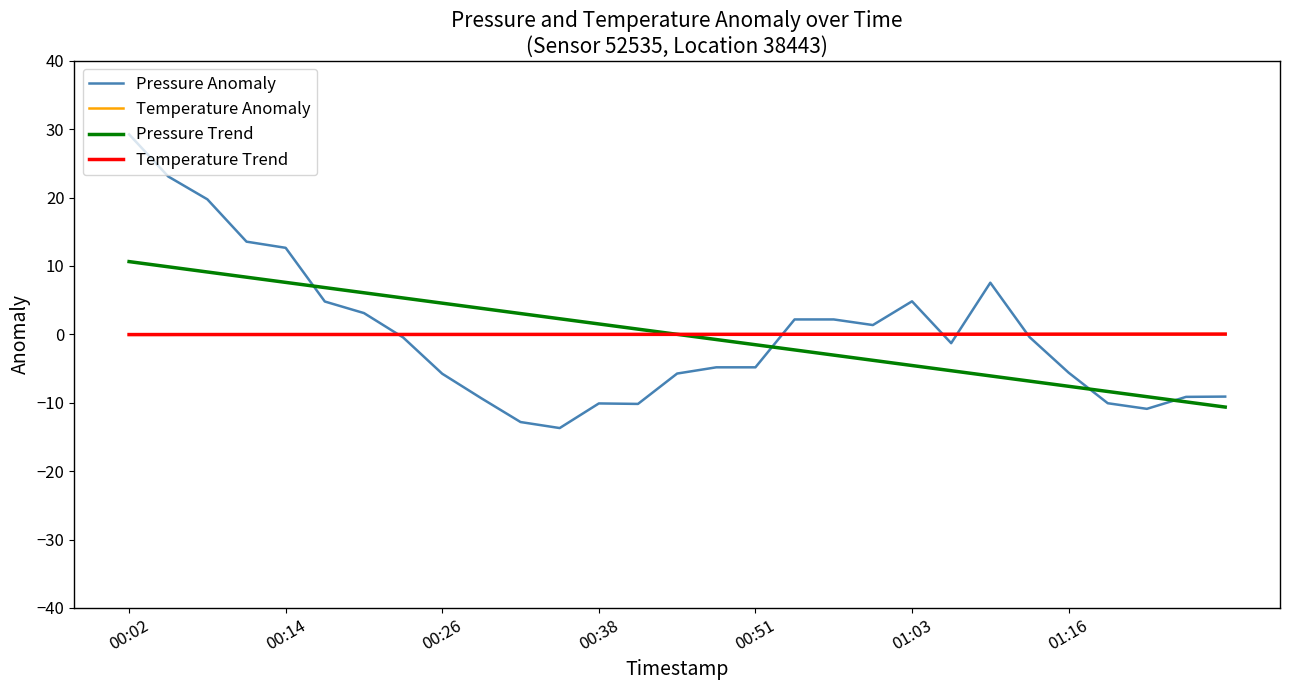

What is the smallest value displayed?

-13.7